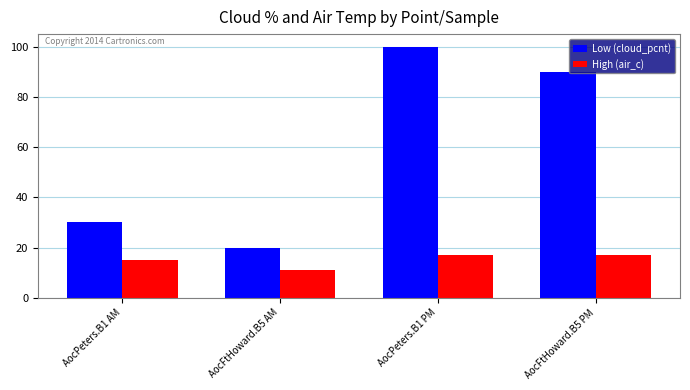

At which label is Low (cloud_pcnt) closest to 60?

AocPeters.B1 AM